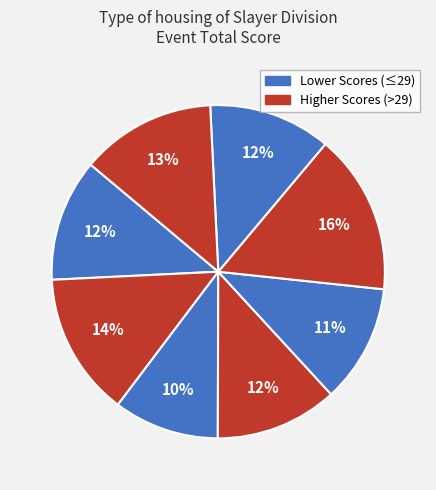

Is there a majority slice in this chart?

No